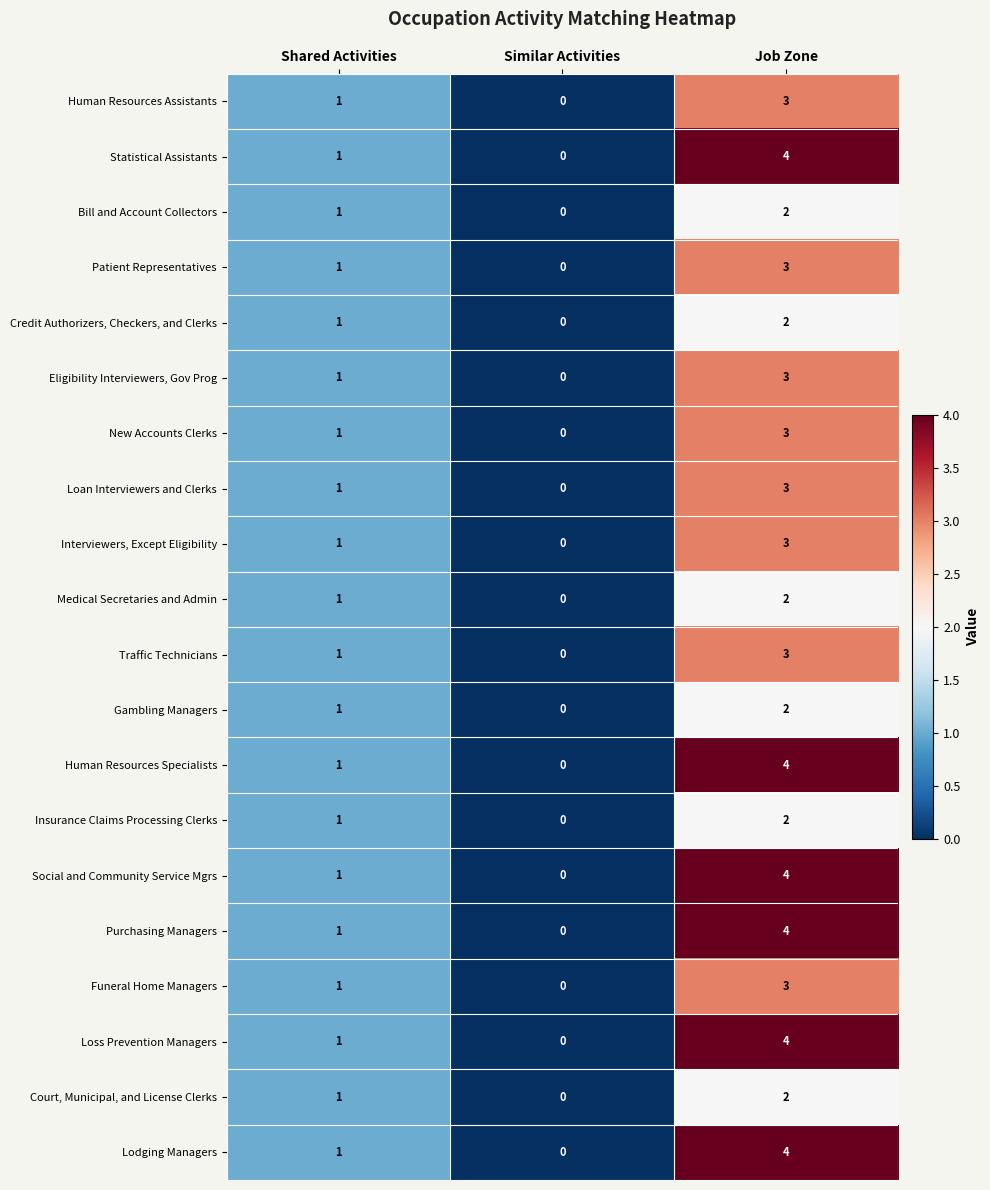

Where is Human Resources Assistants nearest to the value 1?

Shared Activities